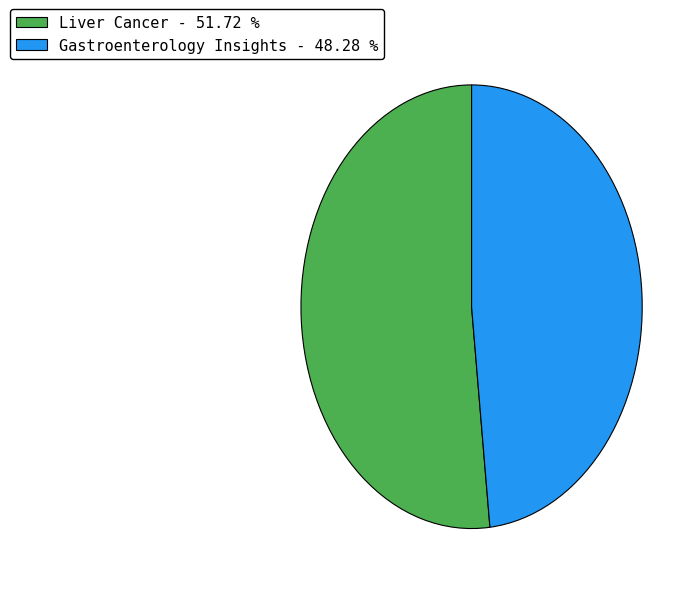

What is the ratio of the value at Liver Cancer - 51.72 % to the value at Gastroenterology Insights - 48.28 %?

1.1